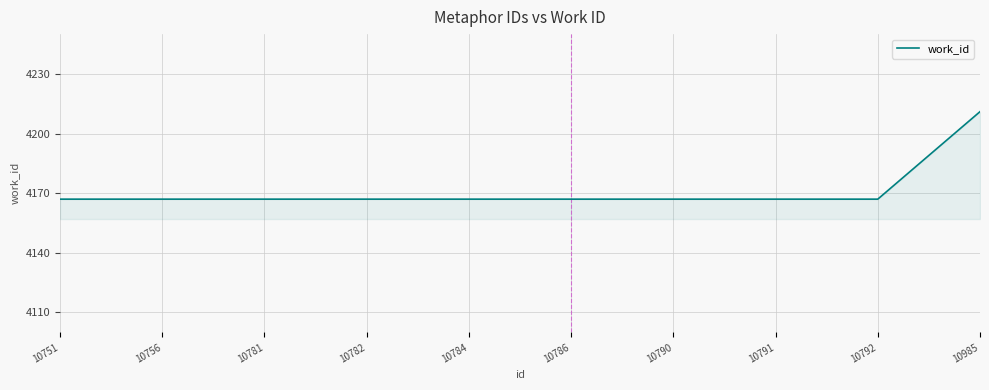

What is the smallest value displayed?

4167